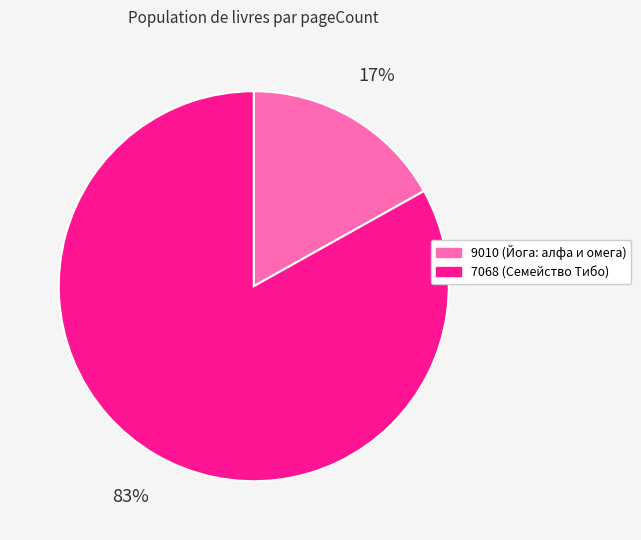

To the nearest percent, what portion does 7068 represent?

83%